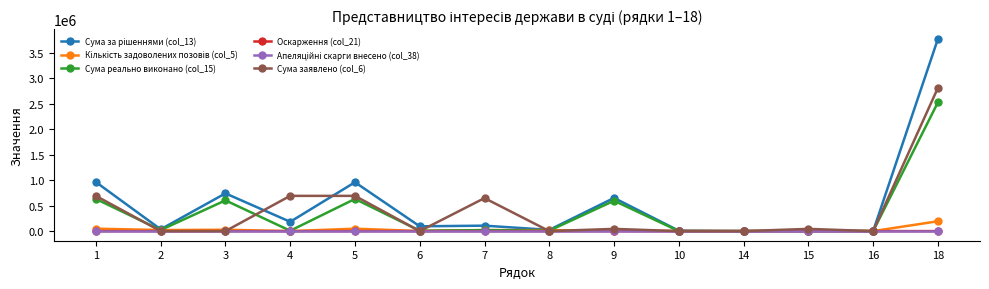

The value of Сума реально виконано (col_15) at 3 is 603300.1. True or false?

True